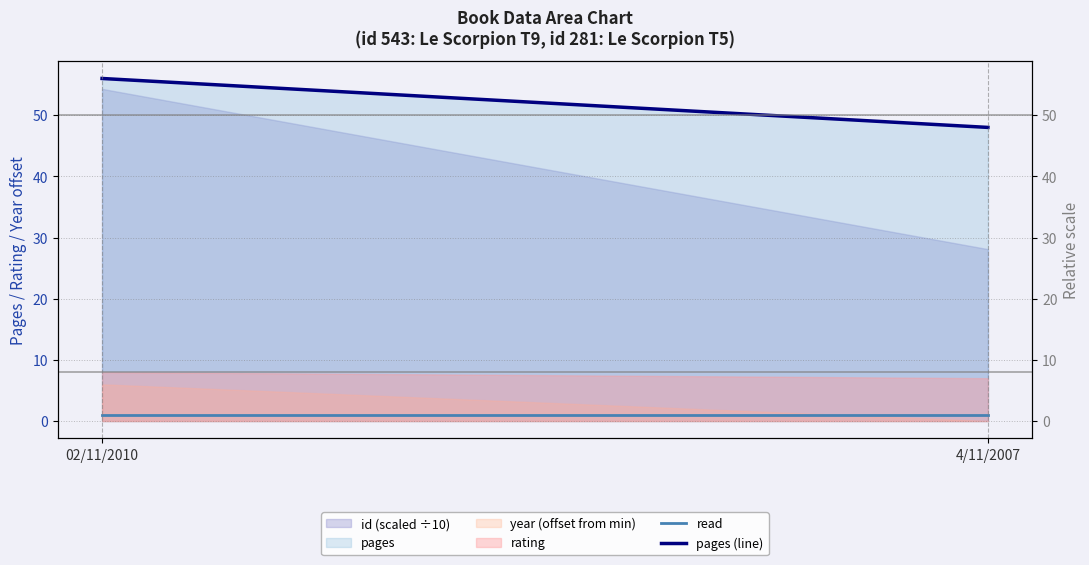

Which category has the lowest value in the pages (line) series?

4/11/2007